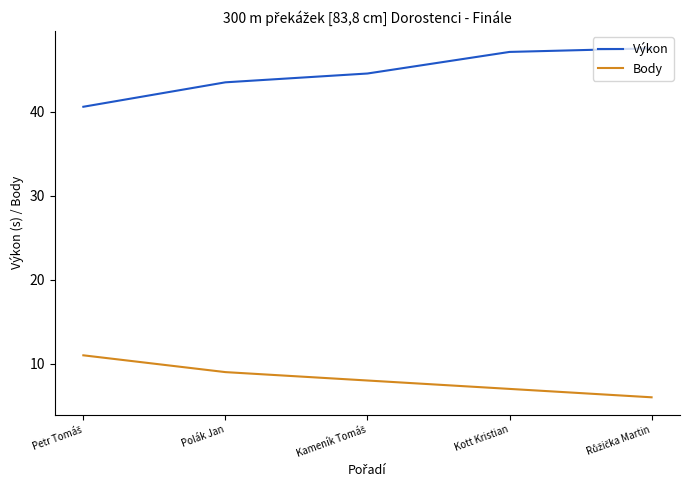

True or false: Body has more than 1 points higher than both neighbors.

False